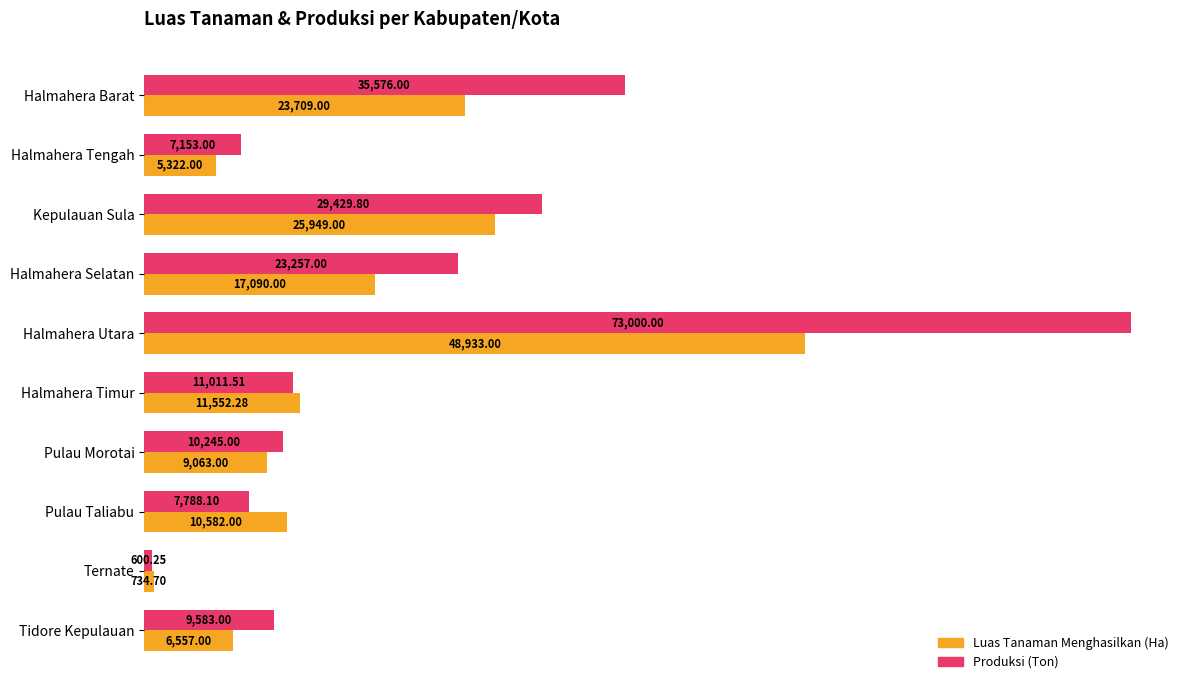

What is the sum of all Luas Tanaman Menghasilkan (Ha) values?

159492.0